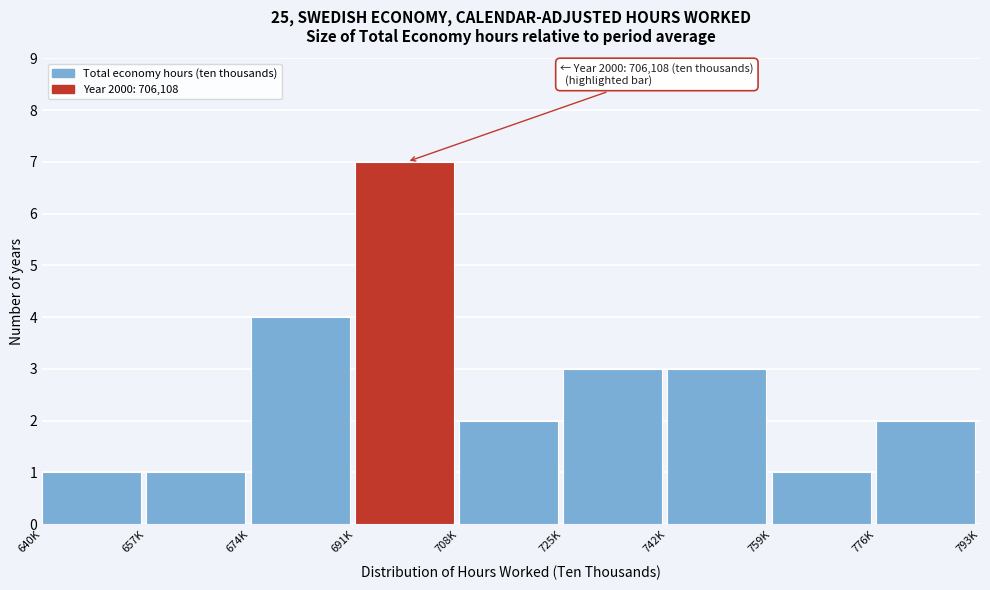

Reading left to right, extract all data points from this chart.

640K=1	657K=1	674K=4	691K=7	708K=2	725K=3	742K=3	759K=1	776K=2